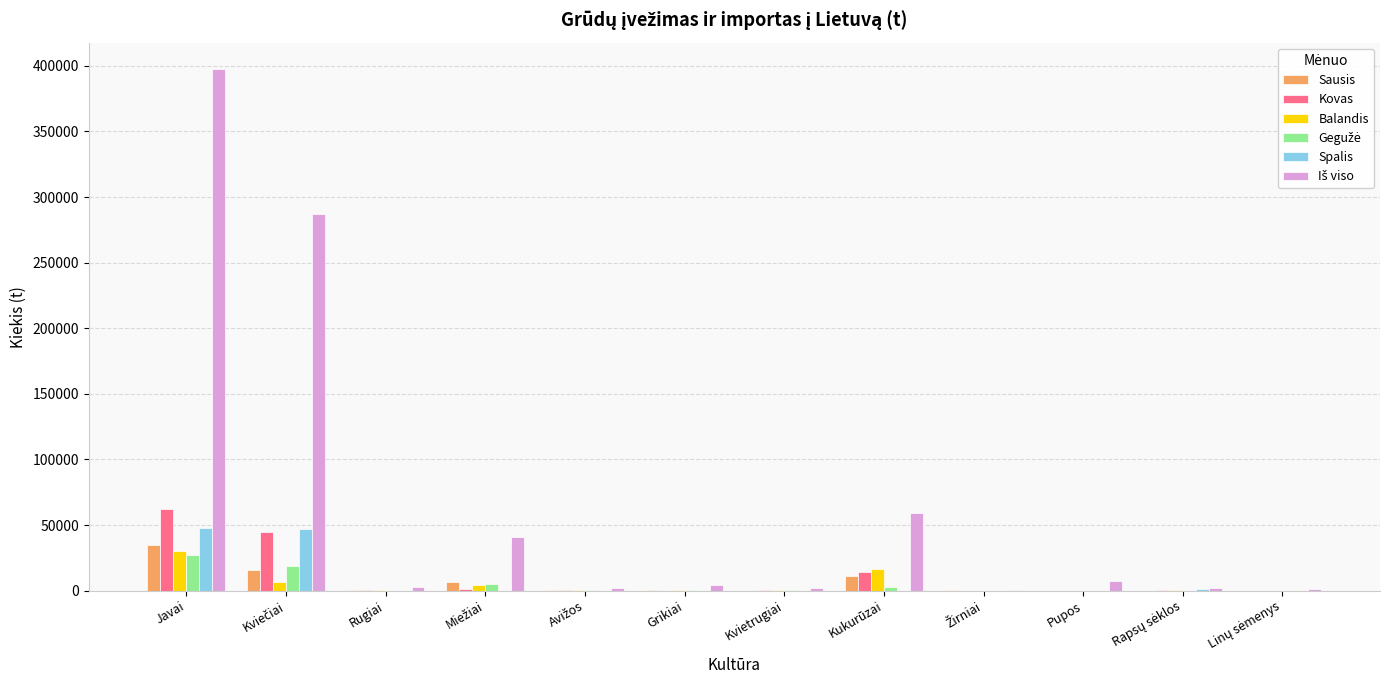

Are the bars grouped side by side (vs. stacked)?

Yes